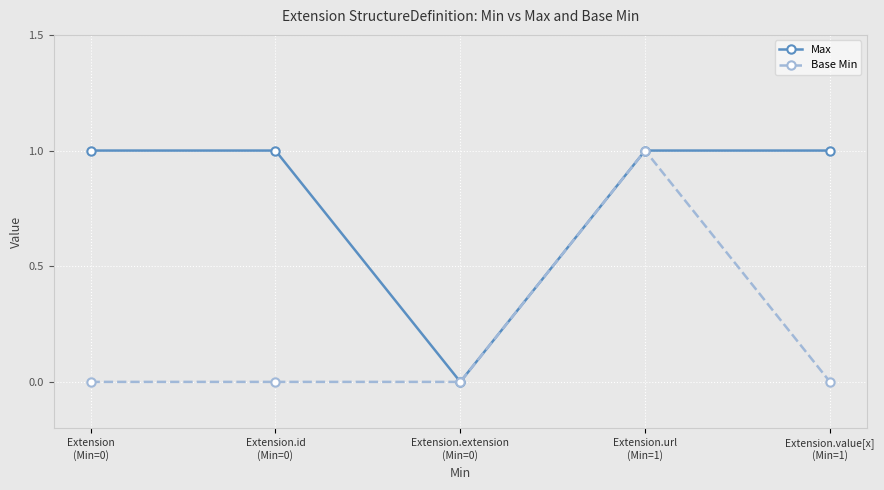

Rank the series by their average value, from highest to lowest.

Max, Base Min